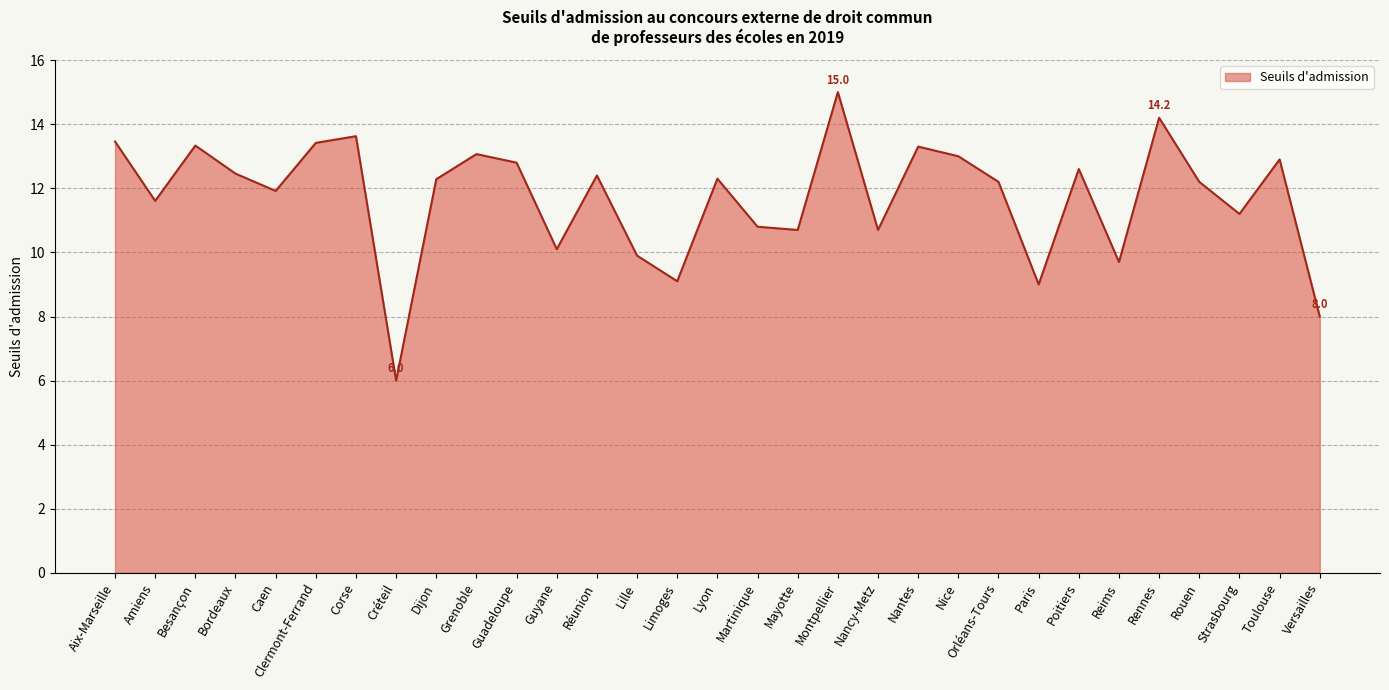

At which label does the data first exceed 12?

Aix-Marseille